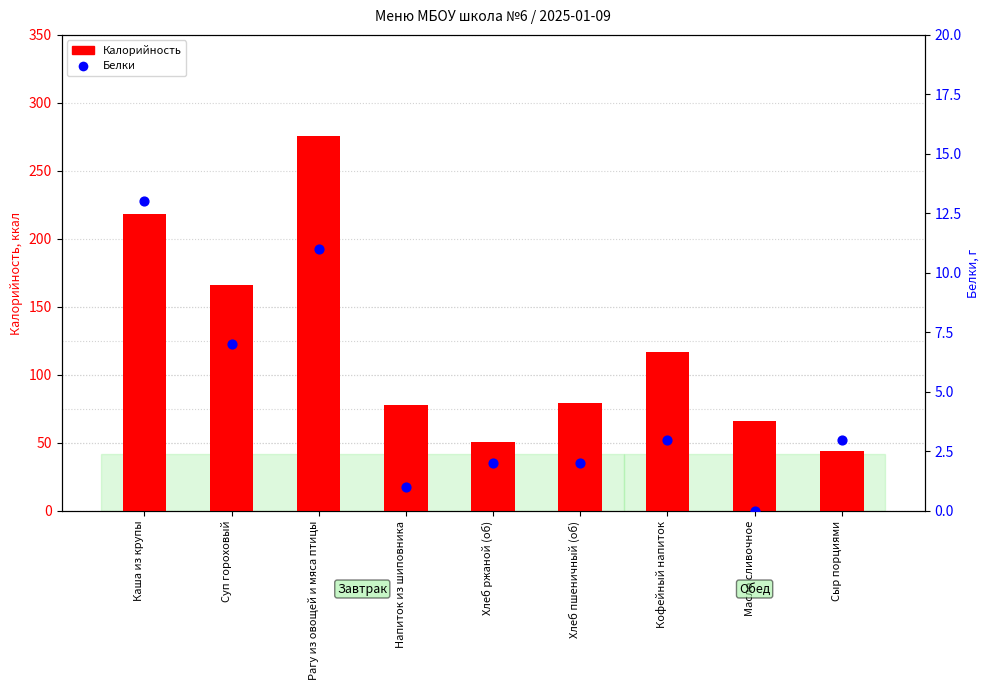

Which series has the widest spread of Y values?

Калорийность